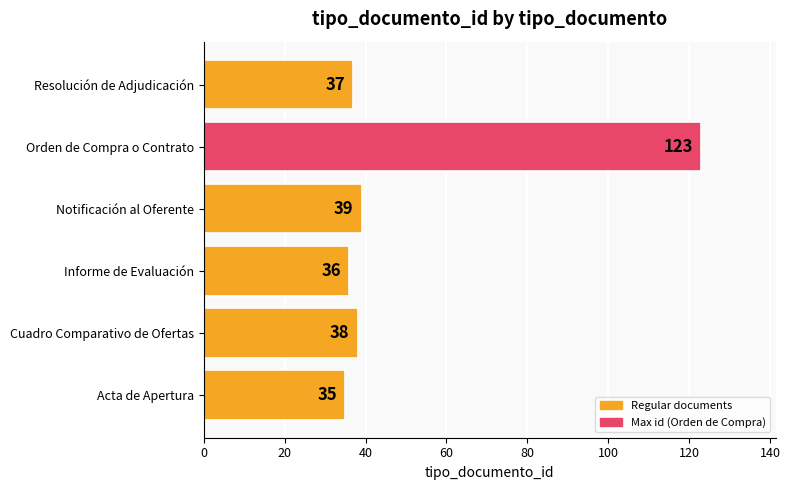

Reading top to bottom, list all the values displayed in this chart.

37	123	39	36	38	35